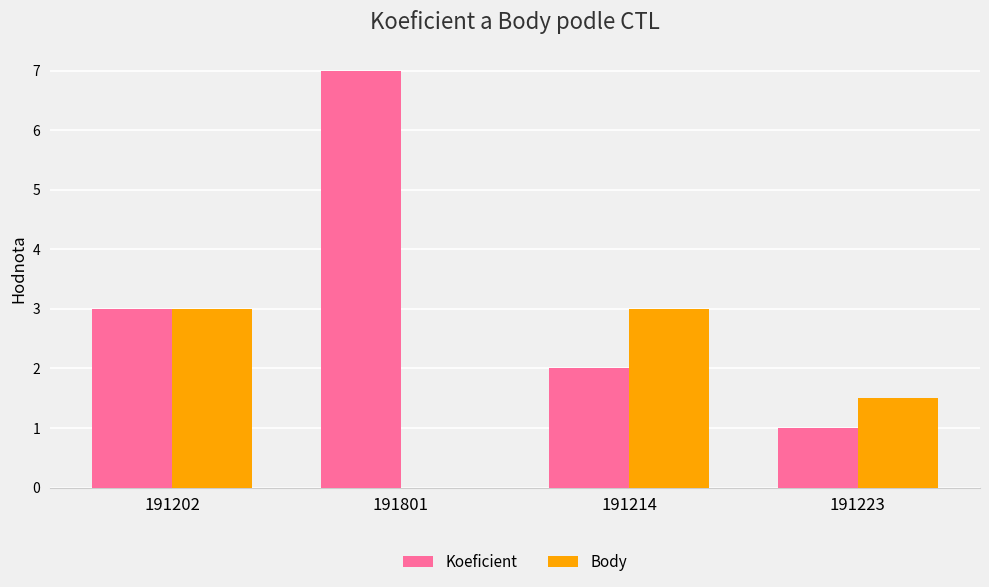

How many values in Body are above zero?

3